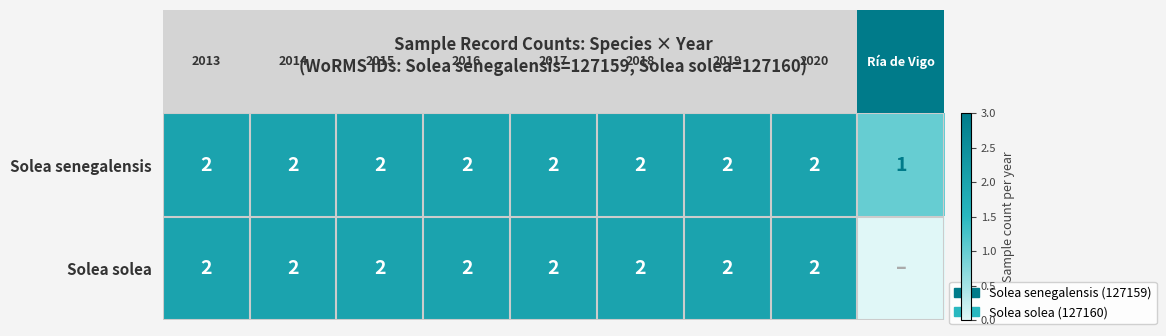

Is it true that Solea senegalensis equals 2 at 2013?

True